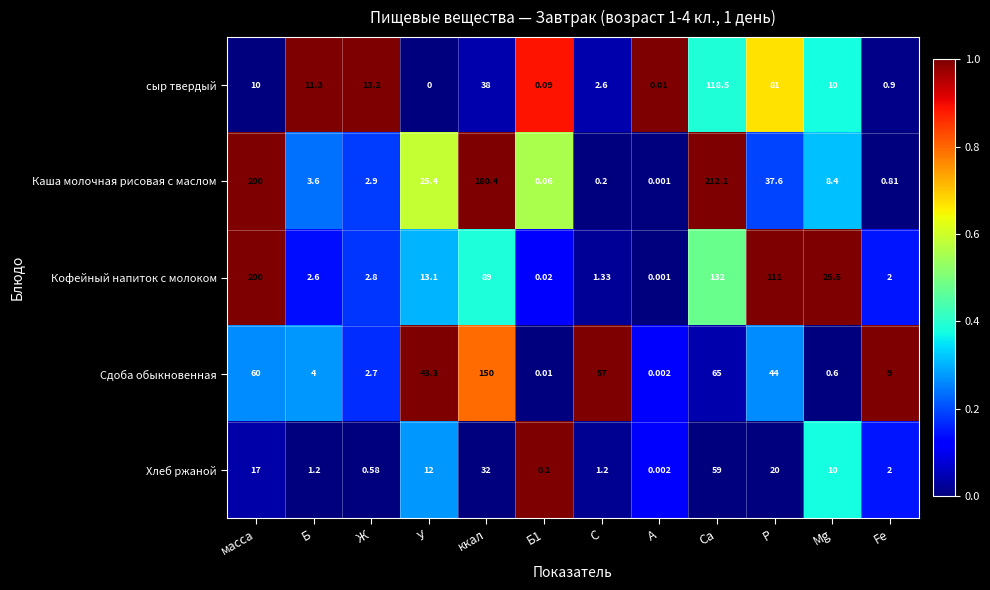

At how many categories does at least one series exceed 0?

12